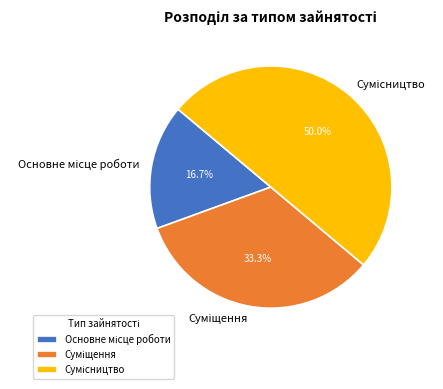

To the nearest percent, what is the difference between the Сумісництво and Основне місце роботи slice percentages?

33%